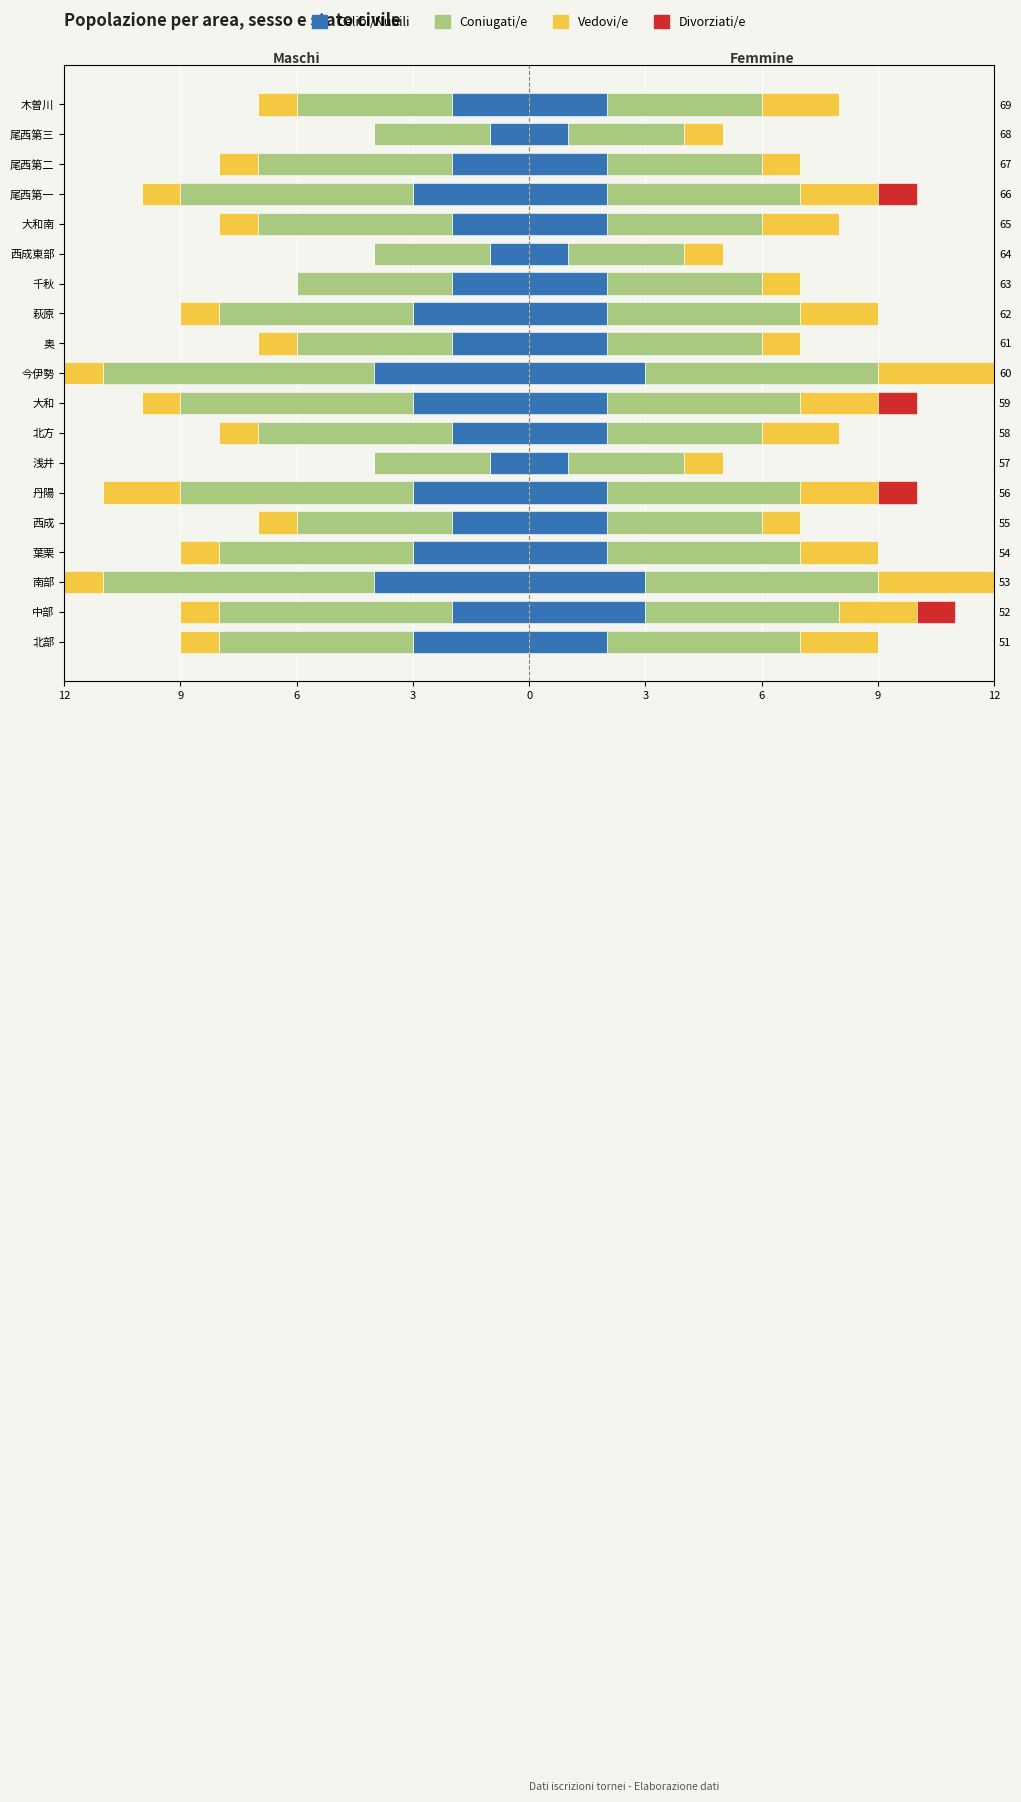

What is the difference between the maximum and minimum values in the Divorziati/e series?

1